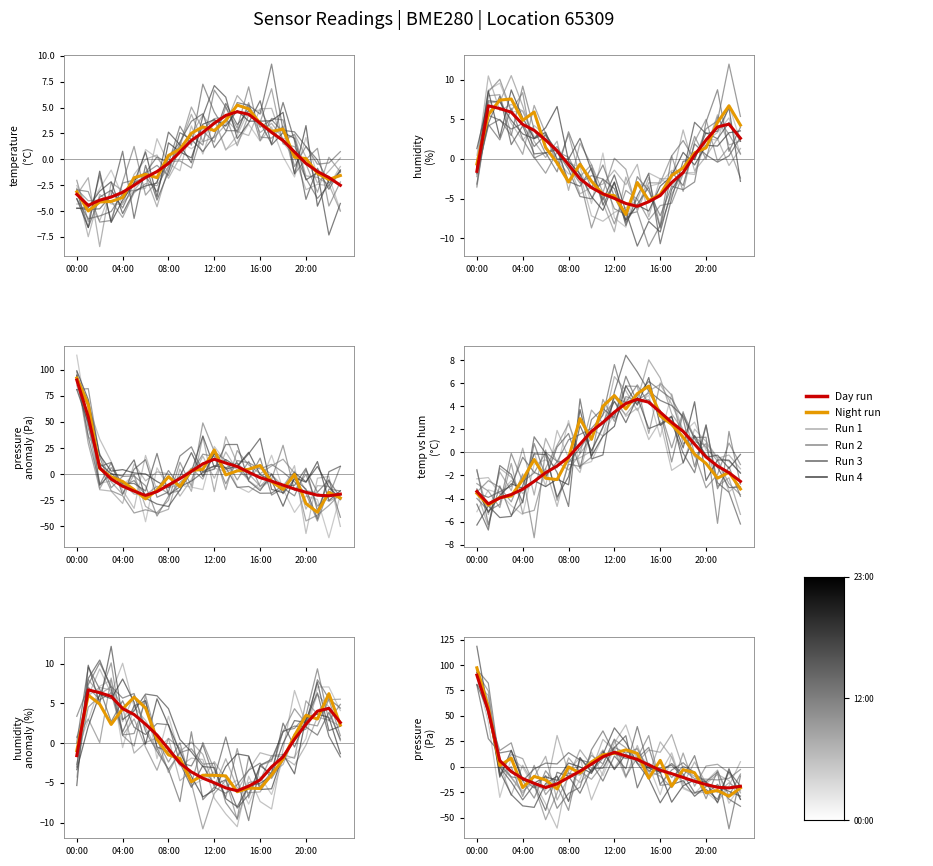

Reading left to right, extract all data points from this chart.

Night run: 97.3	58.0	1.2	8.5	-20.5	-9.5	-13.0	-21.8	-0.2	-6.2	4.7	11.7	13.2	16.6	13.1	-11.2	6.3	-19.1	-2.8	-5.9	-25.5	-23.2	-29.0	-20.8
Day run: 90.1	54.9	6.0	-4.7	-11.6	-16.3	-20.4	-16.8	-10.5	-4.3	2.6	9.8	14.2	10.6	7.2	1.8	-3.4	-6.8	-10.5	-14.3	-17.4	-20.2	-20.8	-19.2